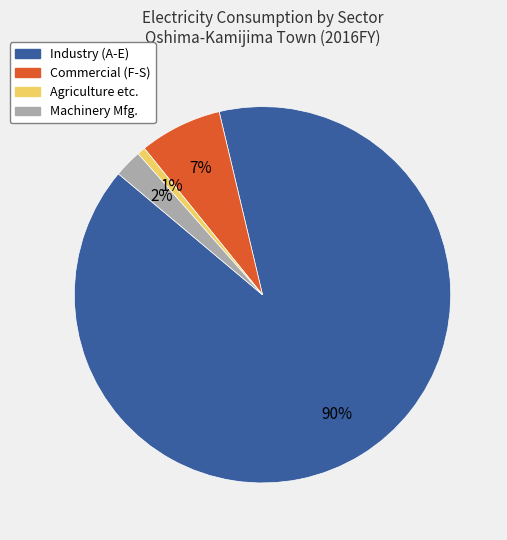

The Commercial (F-S) slice represents 1% of the pie. True or false?

False